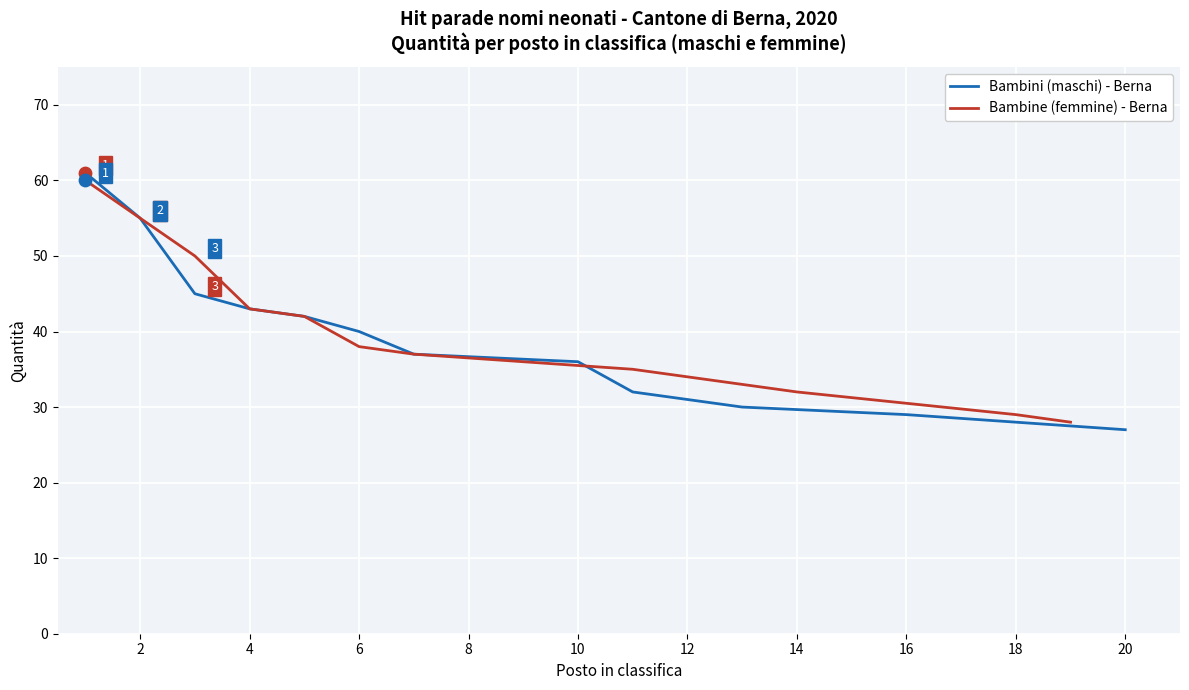

Which series has the largest total across all categories?

Bambine (femmine) - Berna